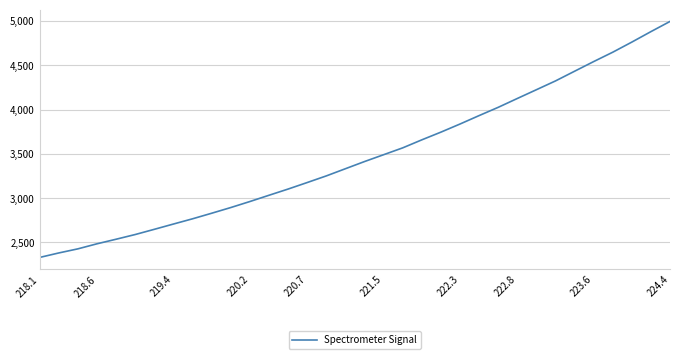

What is the minimum value shown in the chart?

2329.9